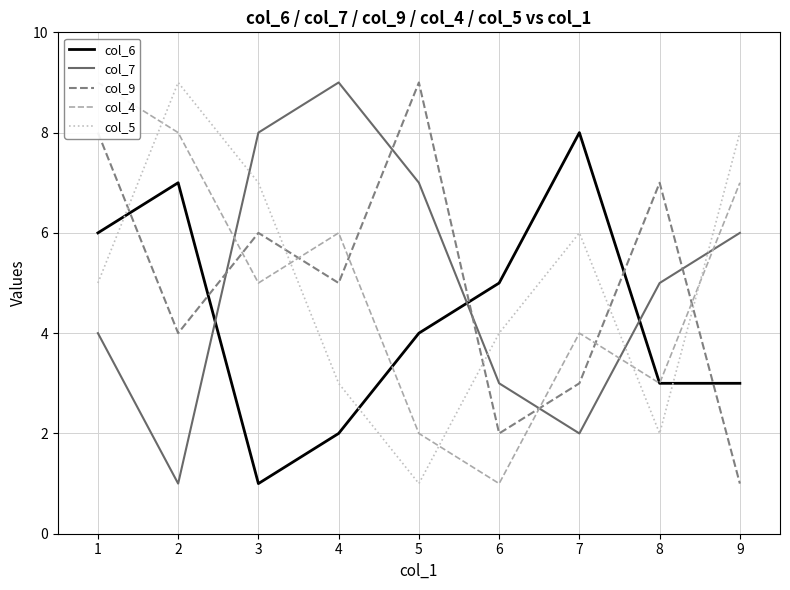

How many data points does each series have?

9